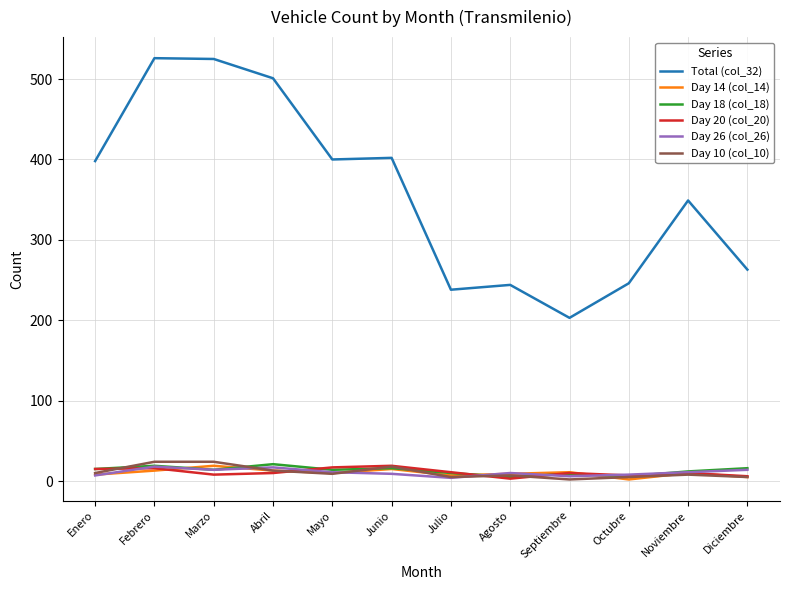

In Day 18 (col_18), how many points are lower than both neighbors (excluding endpoints)?

4